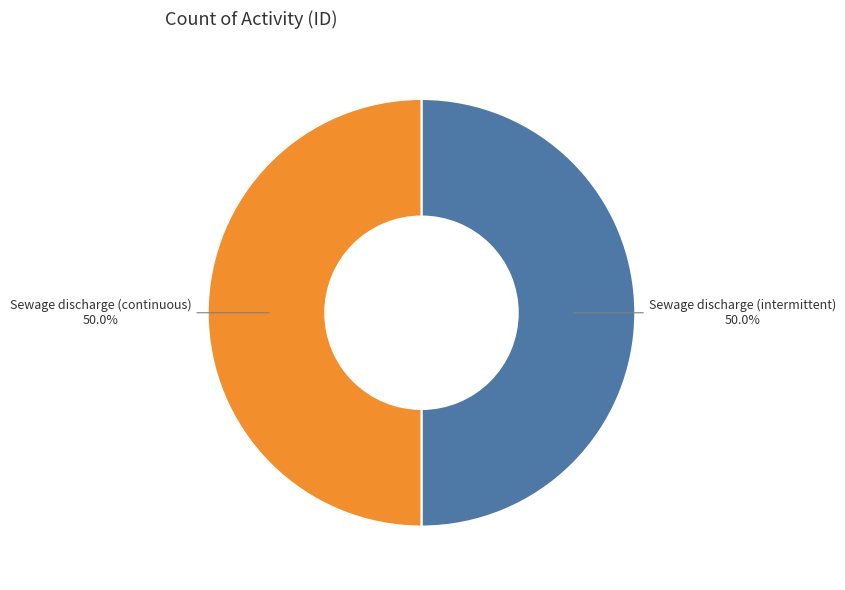

True or false: Sewage discharge (intermittent) accounts for 61% of the total.

False